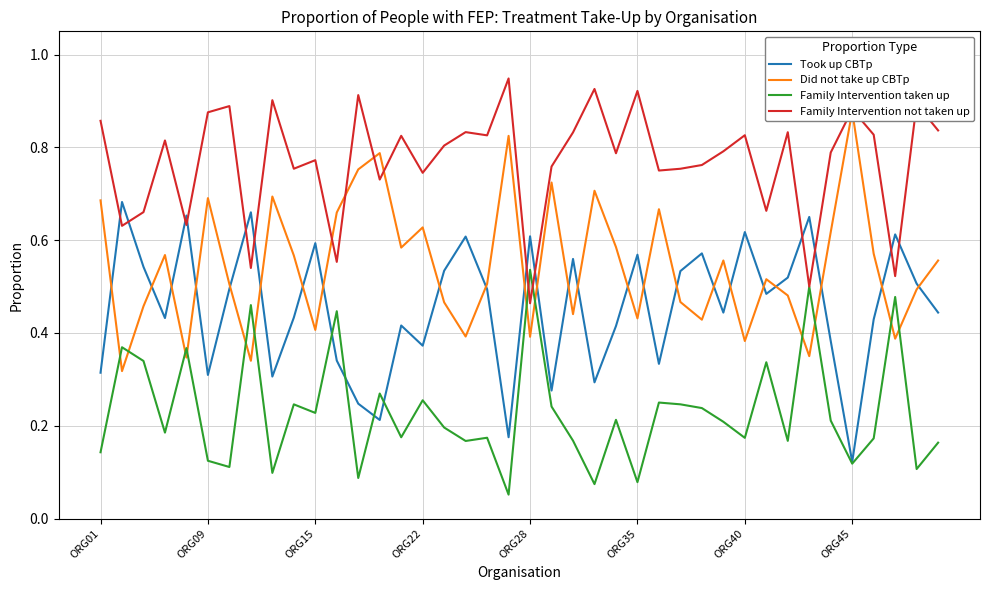

Which series has the largest range (max minus min)?

Took up CBTp